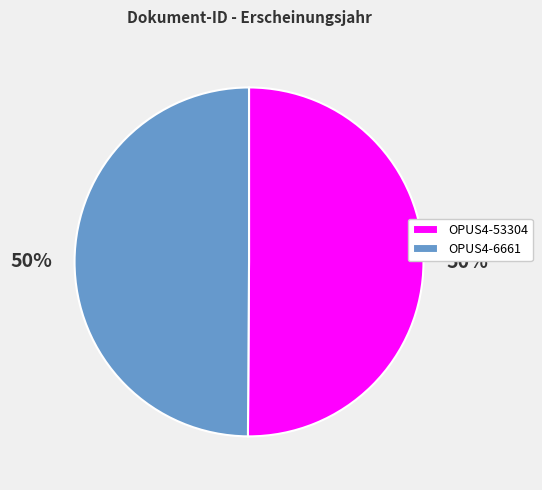

True or false: OPUS4-53304 accounts for 50% of the total.

True